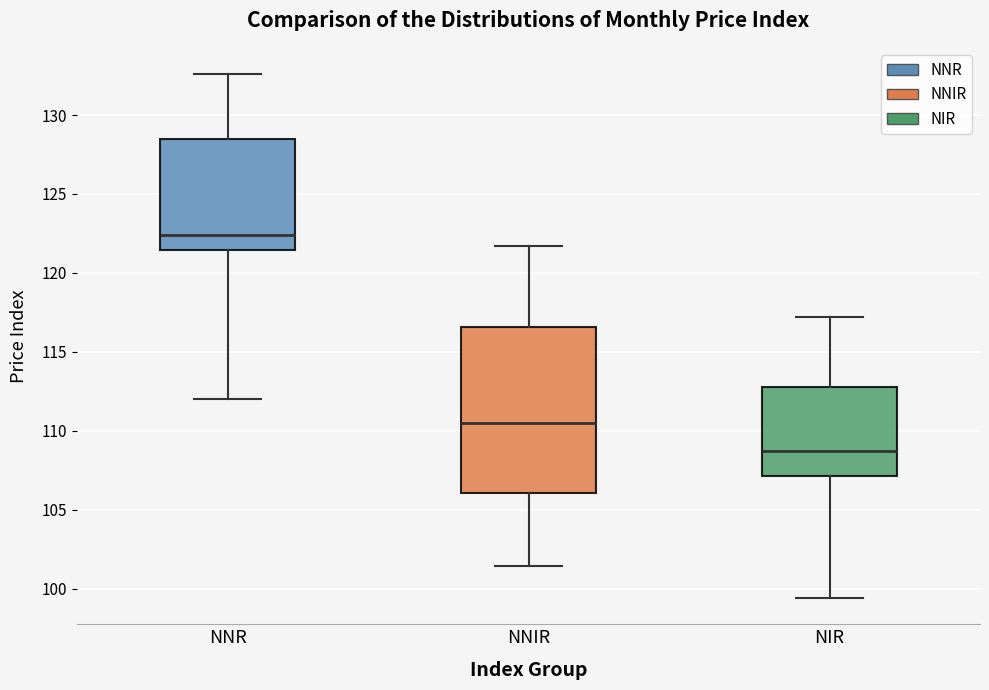

Comparing the boxes themselves (not the whiskers), which one is the tallest?

NNIR